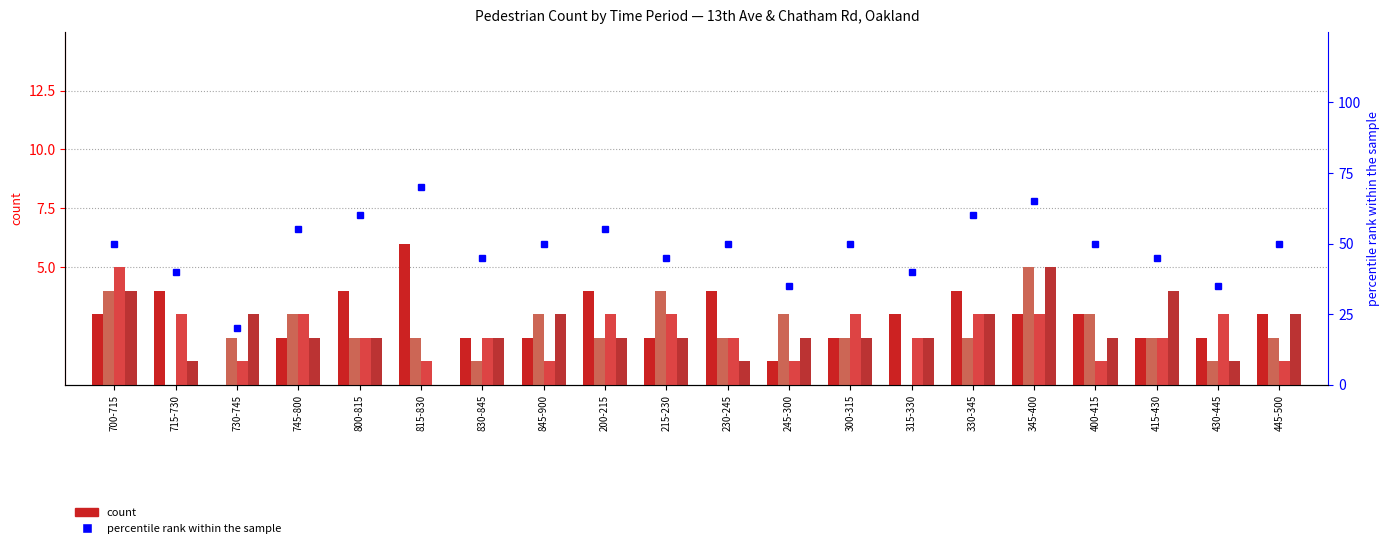

How many distinct data groups are displayed?

5